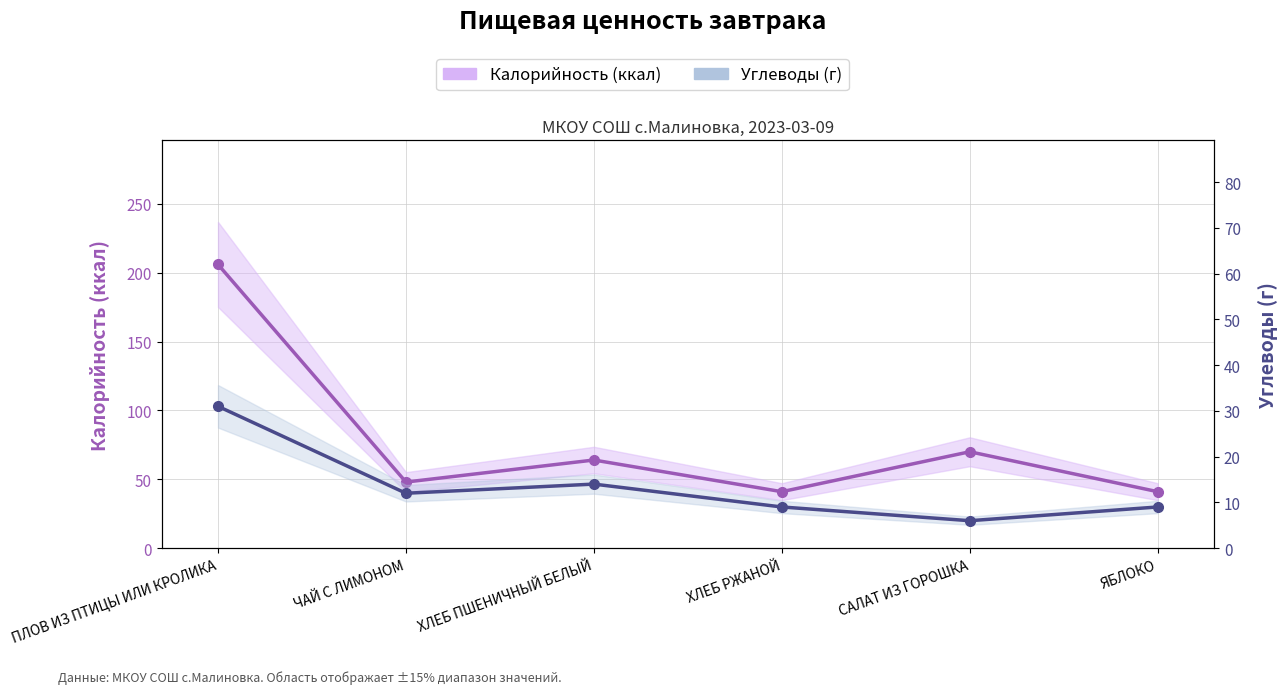

At how many categories does at least one series exceed 128?

1